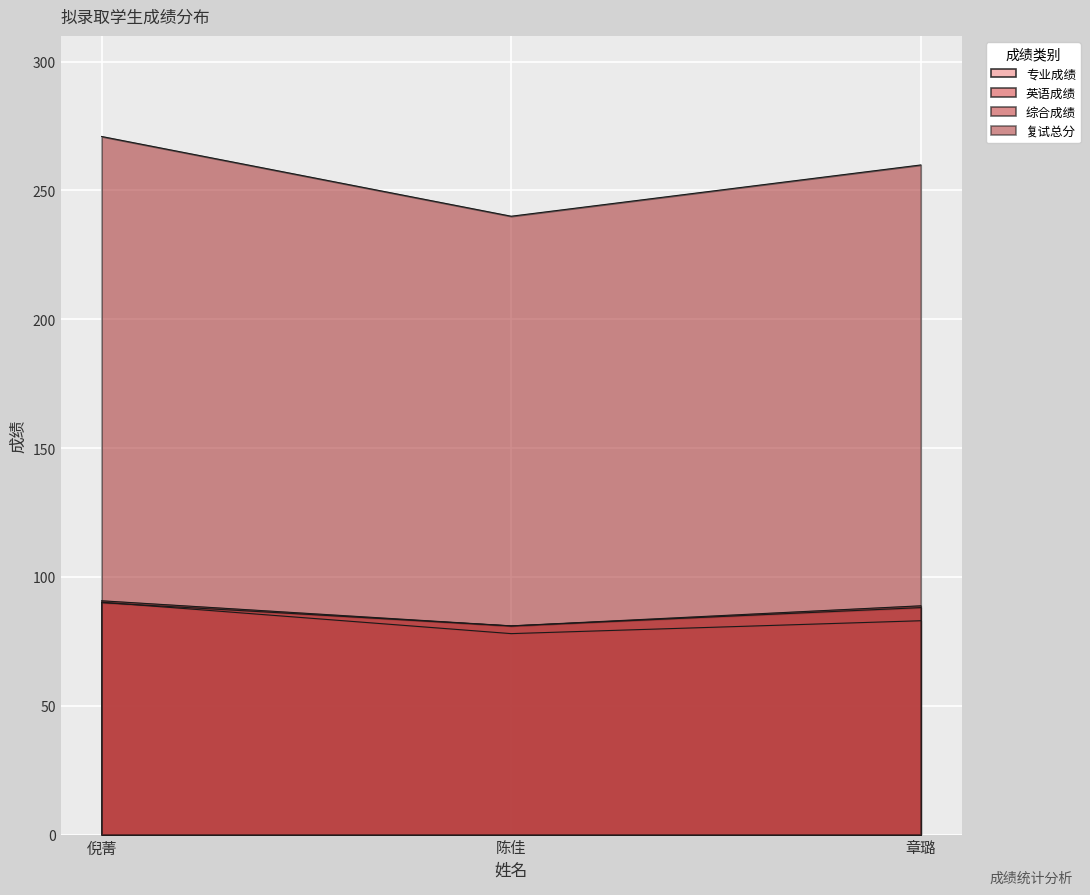

Does the chart display data point markers on the line(s)?

No